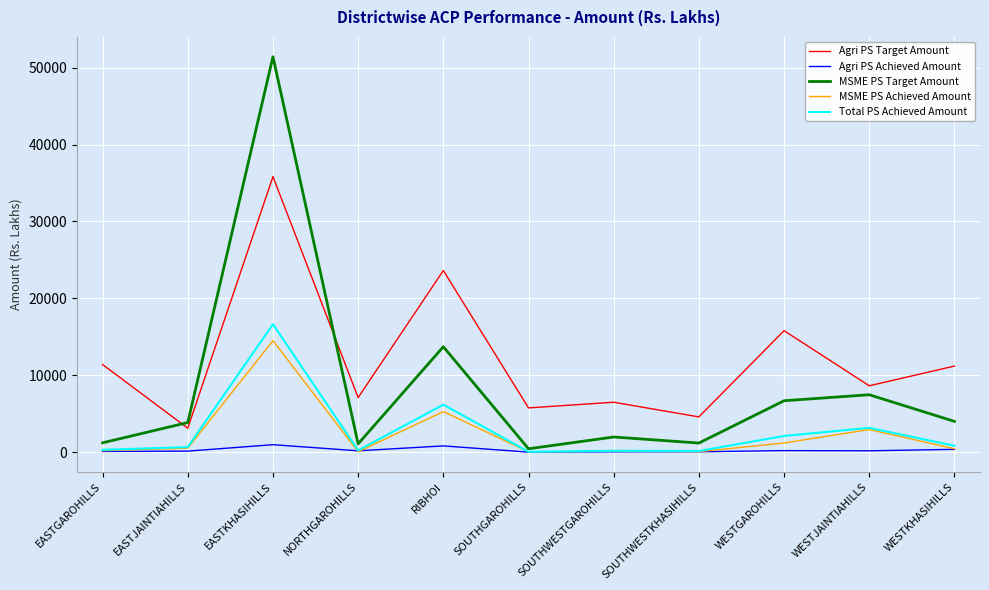

Where is MSME PS Achieved Amount nearest to the value 7266?

RIBHOI